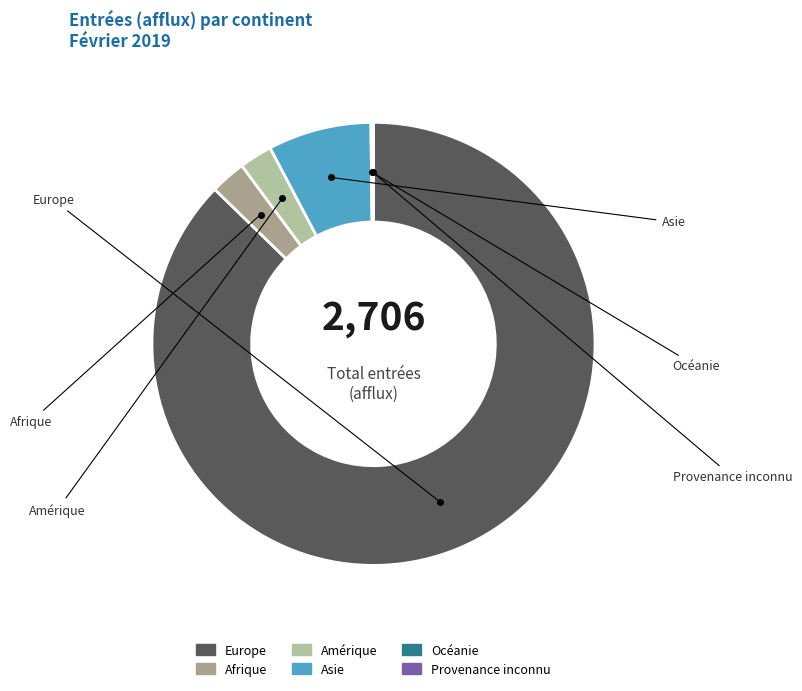

Which slice is the largest?

Europe